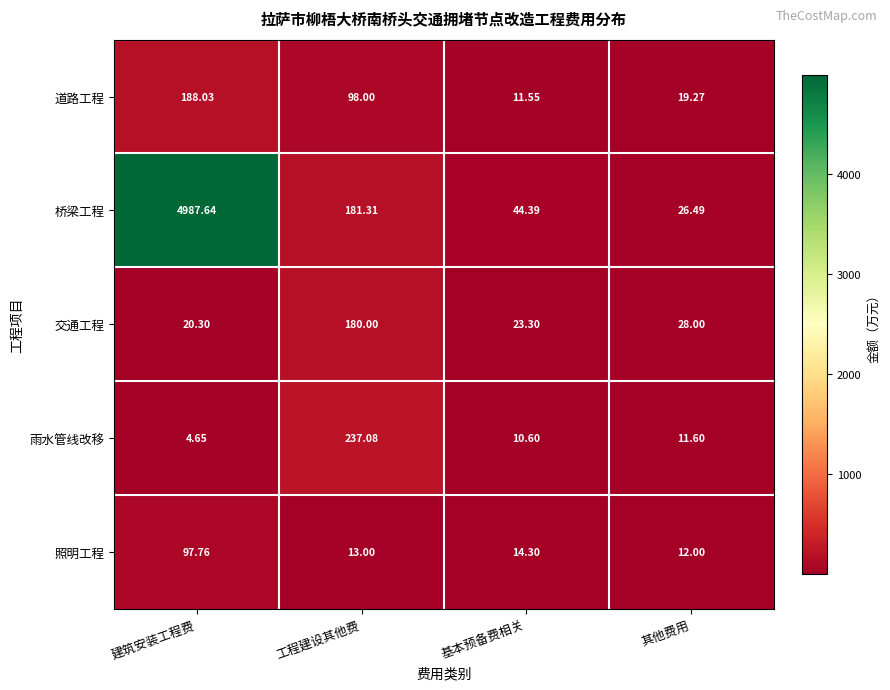

At which label does 道路工程 first exceed 98?

建筑安装工程费